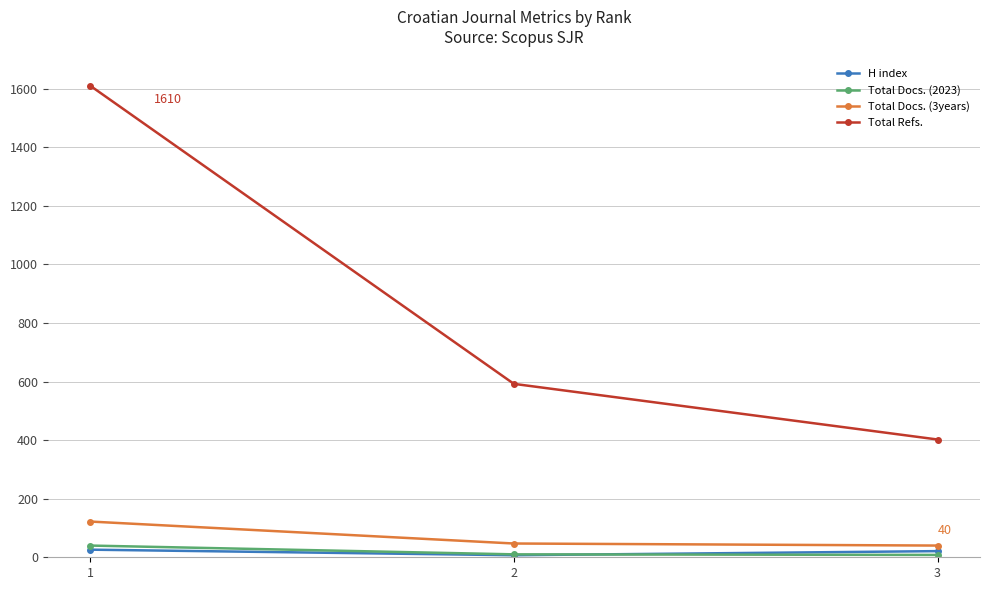

Between 1 and 2, which series saw the biggest shift?

Total Refs.